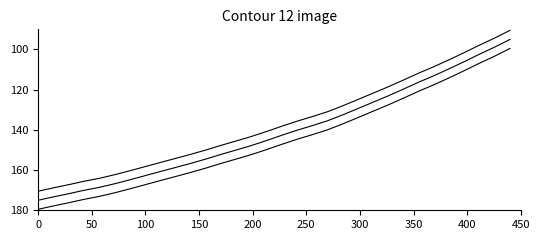

How many lines are shown in the chart?

3